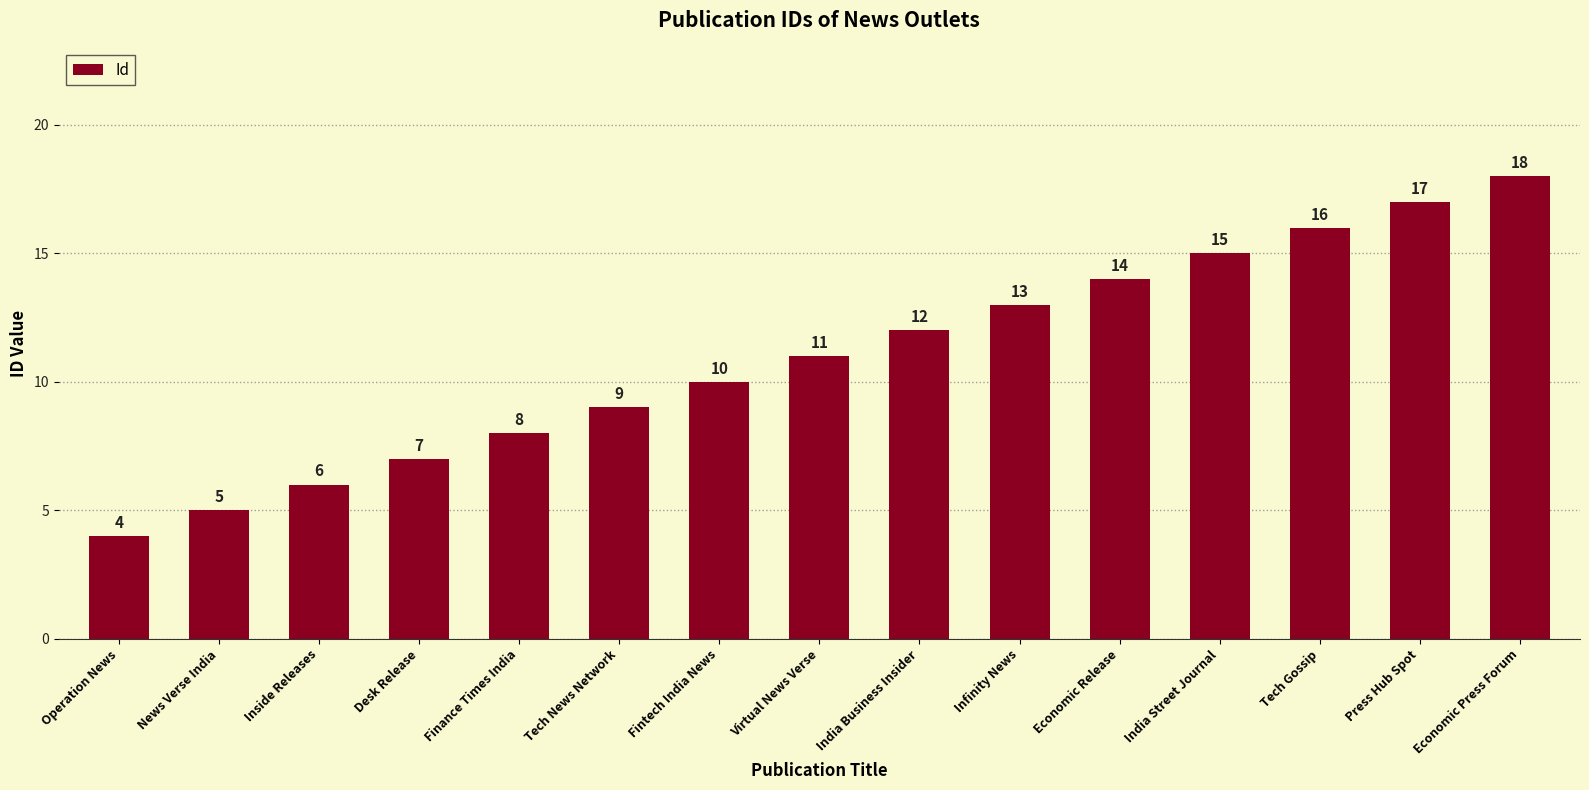

Which label corresponds to the smallest value in the chart?

Operation News